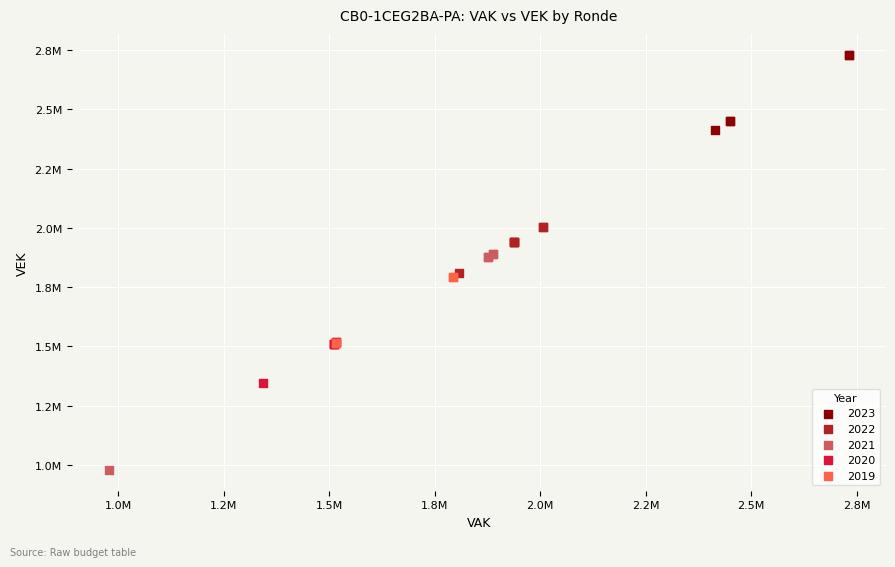

What are all the series names shown in the legend?

2023, 2022, 2021, 2020, 2019